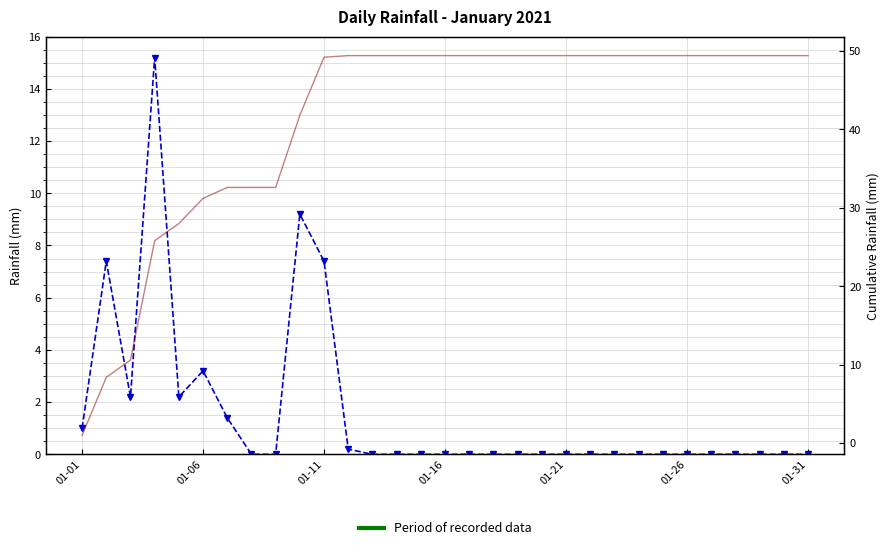

Is it true that rain equals 0.0 at 23?

True